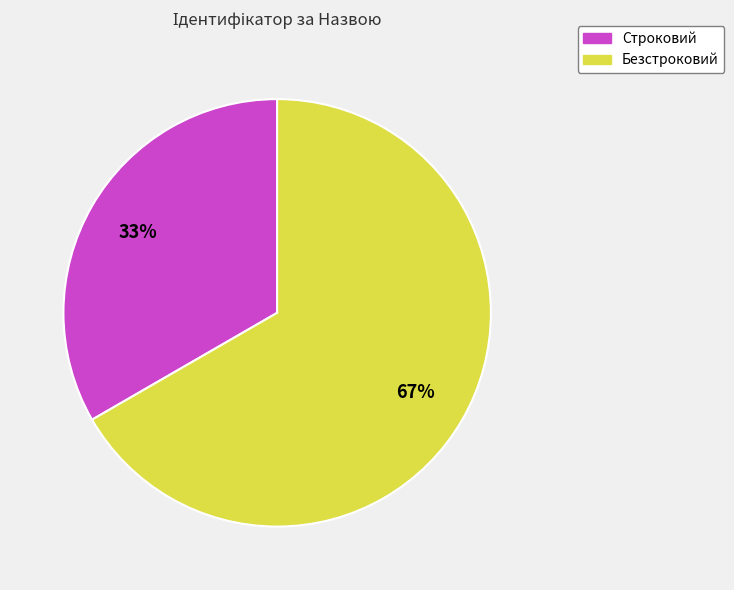

Approximately how many times larger is the value at Строковий compared to Безстроковий?

0.5